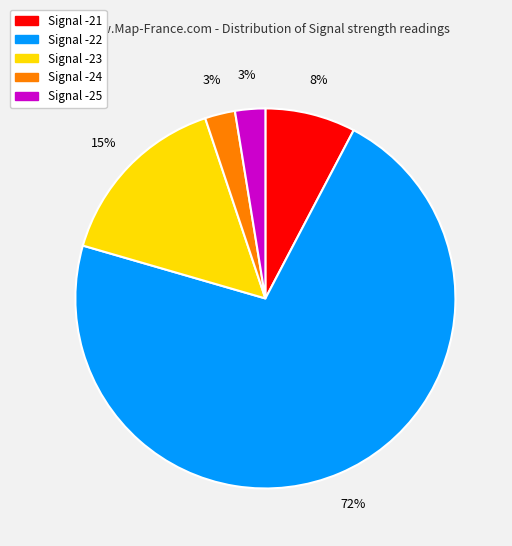

Which category has the biggest portion of the pie?

Signal -22